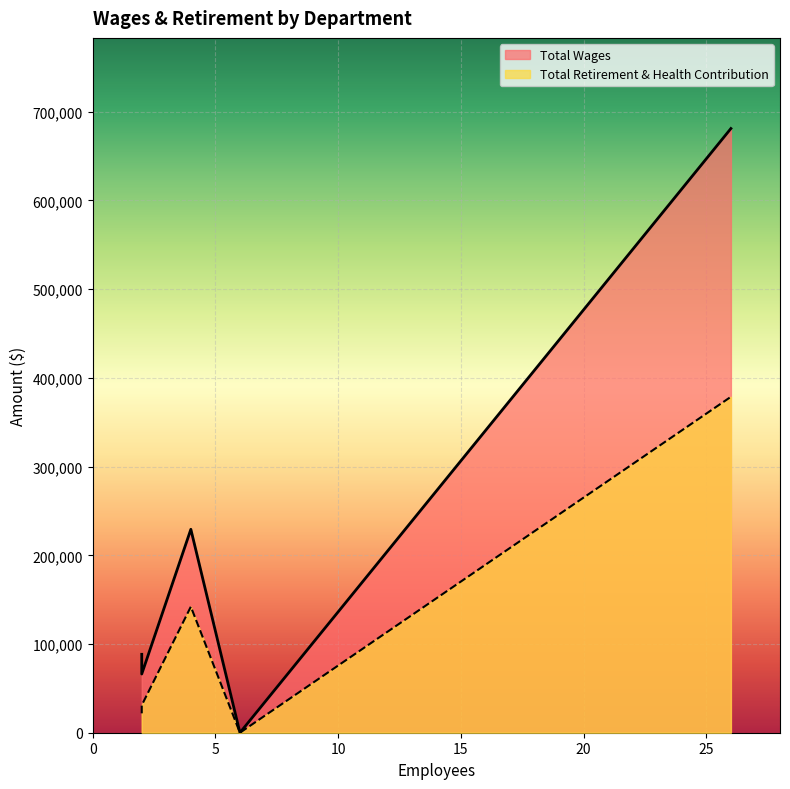

The Total Wages series shows 66182 at Entomology. True or false?

True